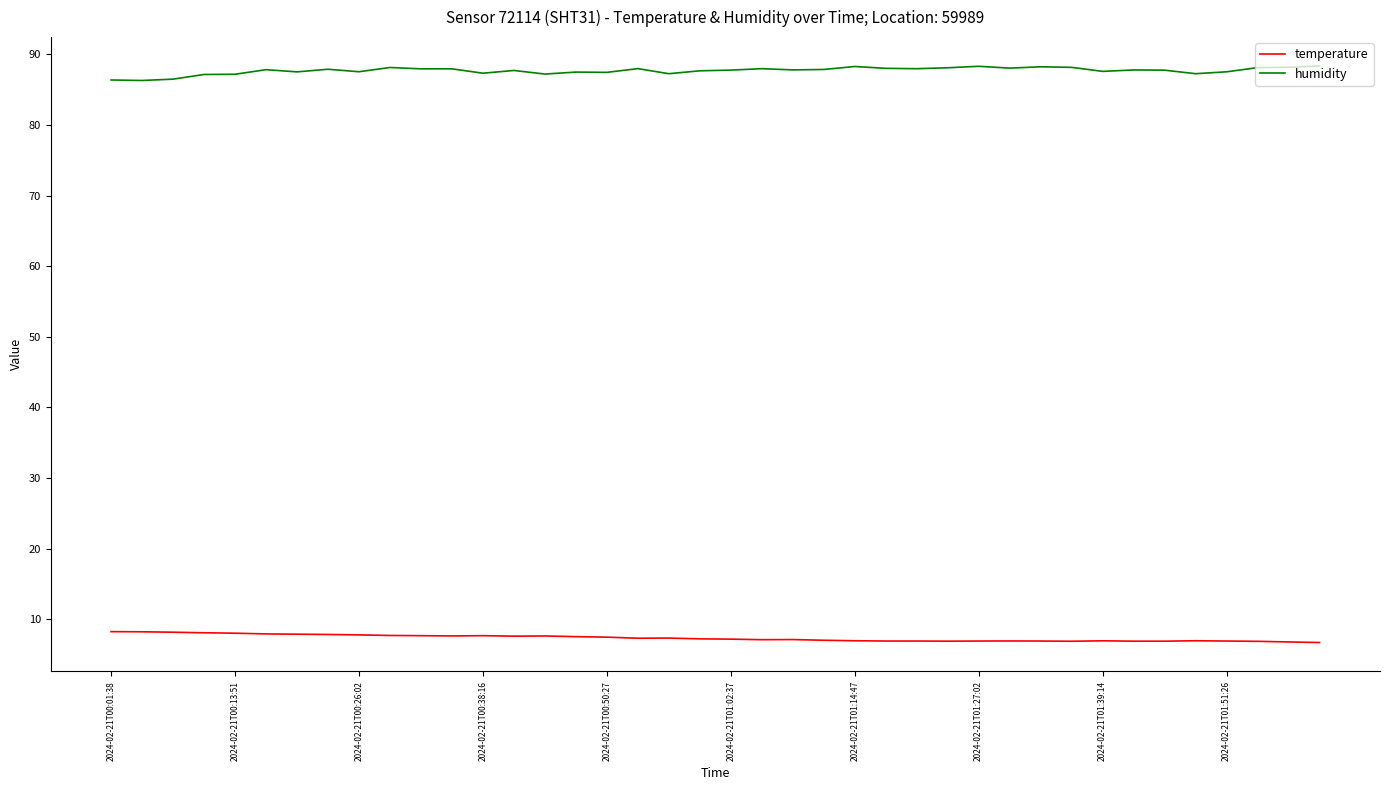

Which series has the largest total across all categories?

humidity